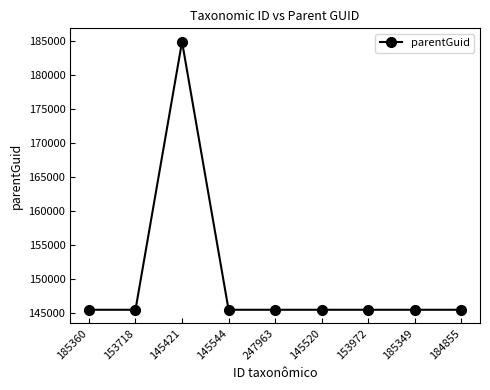

Does the chart have visible grid lines?

No